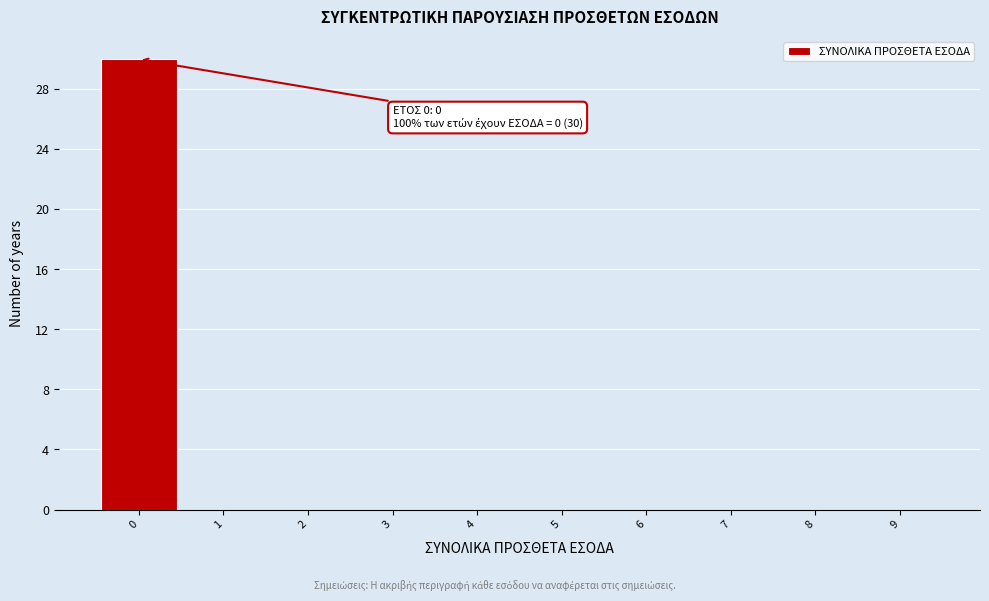

Which range on the x-axis has the tallest bar?

-0.5 to 0.5